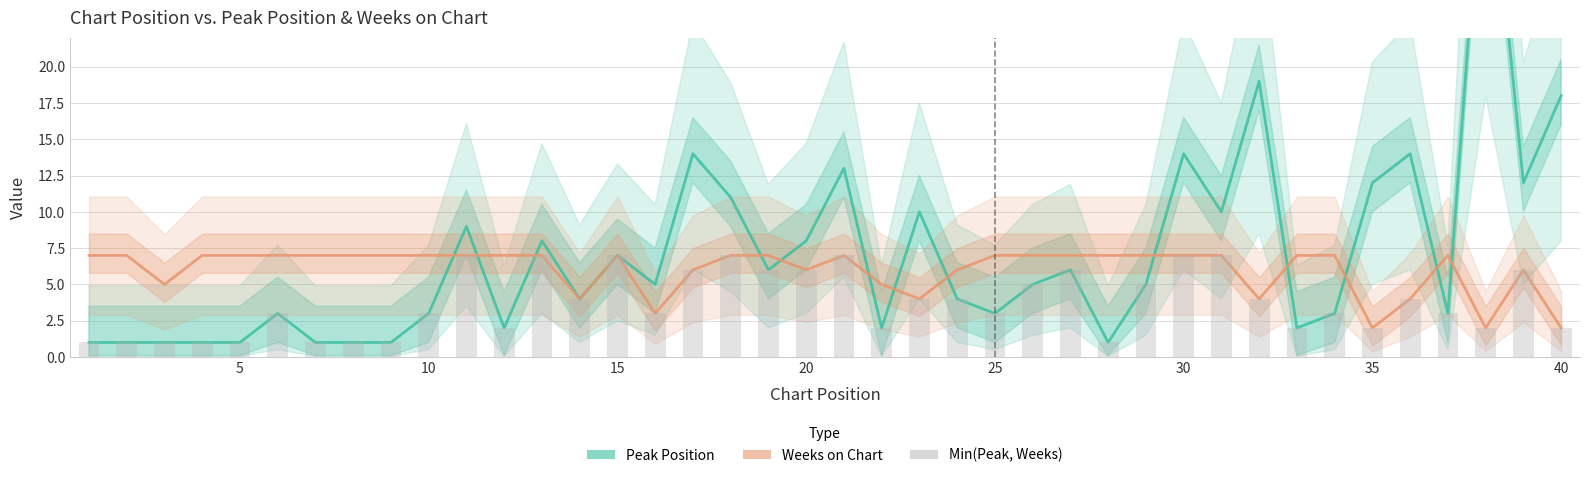

Rank the series by their average value, from lowest to highest.

Min(Peak, Weeks), Weeks on Chart, Peak Position